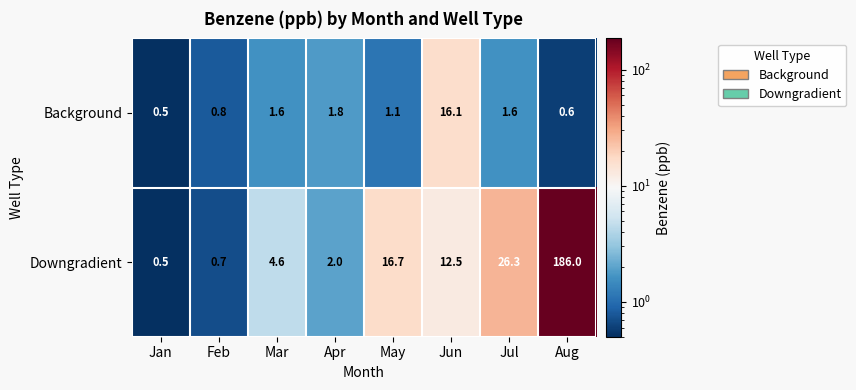

Rank the series by their average value, from highest to lowest.

Downgradient, Background